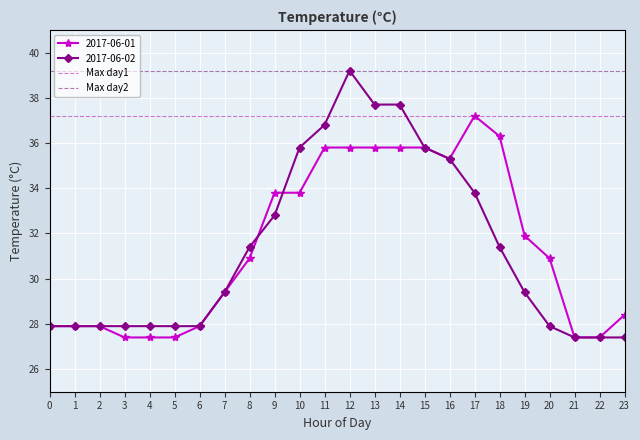

At 20, list the series in order from smallest to largest.

2017-06-02, 2017-06-01, Max day1, Max day2